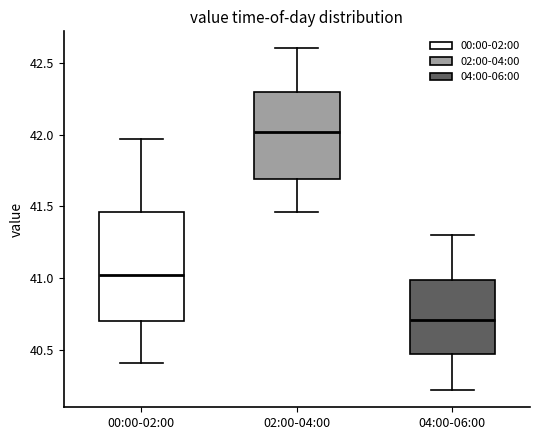

Comparing the boxes themselves (not the whiskers), which one is the tallest?

00:00-02:00